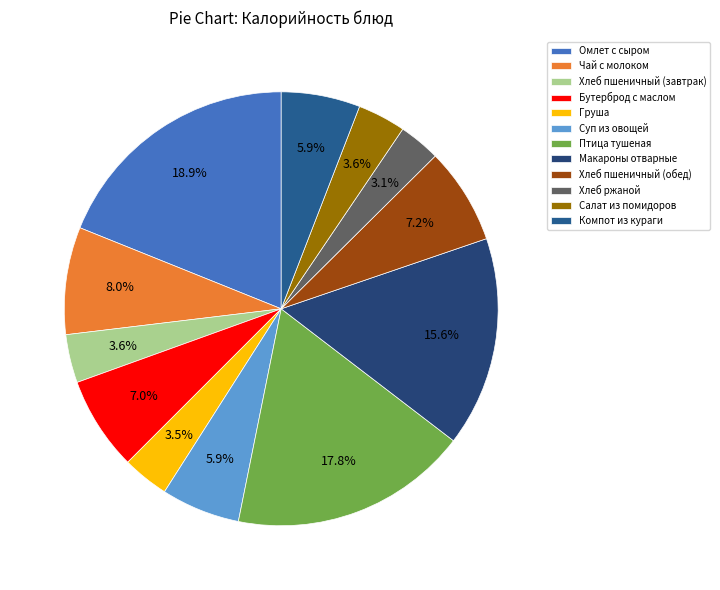

How many slices are in this pie chart?

12